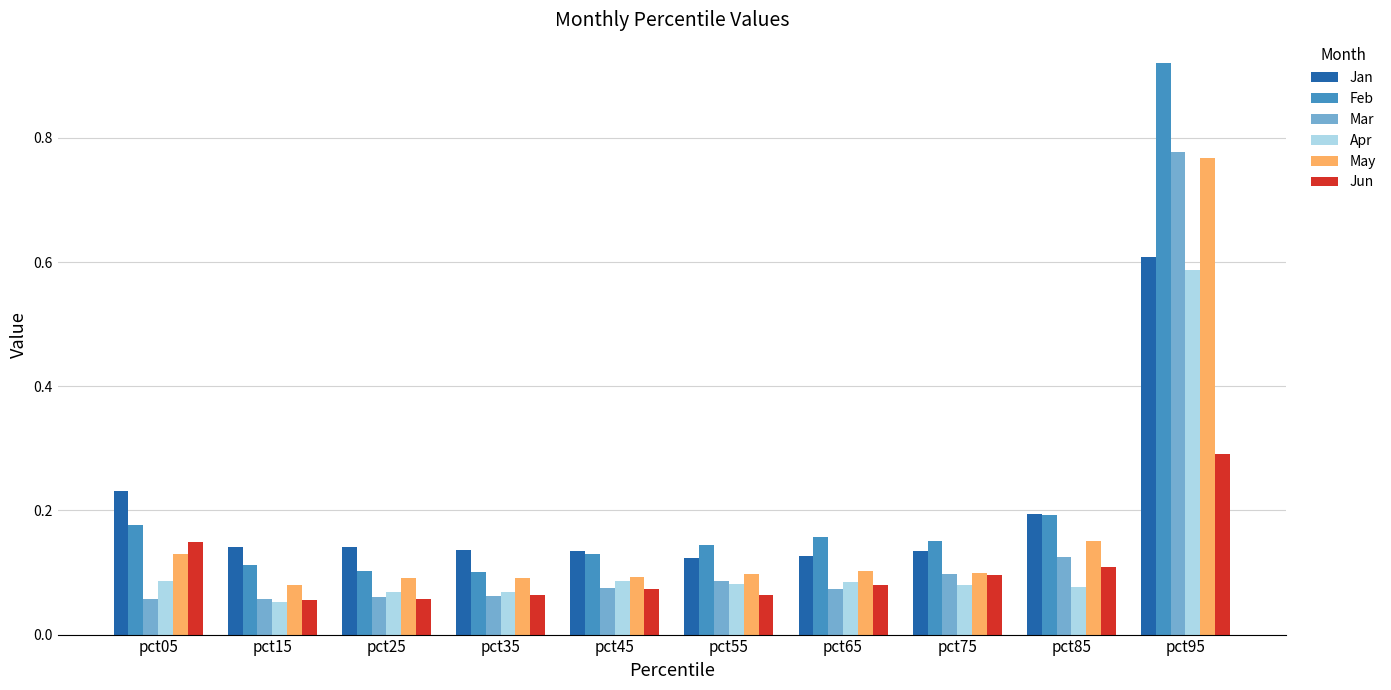

Rank the series by their average value, from lowest to highest.

Jun, Apr, Mar, May, Jan, Feb